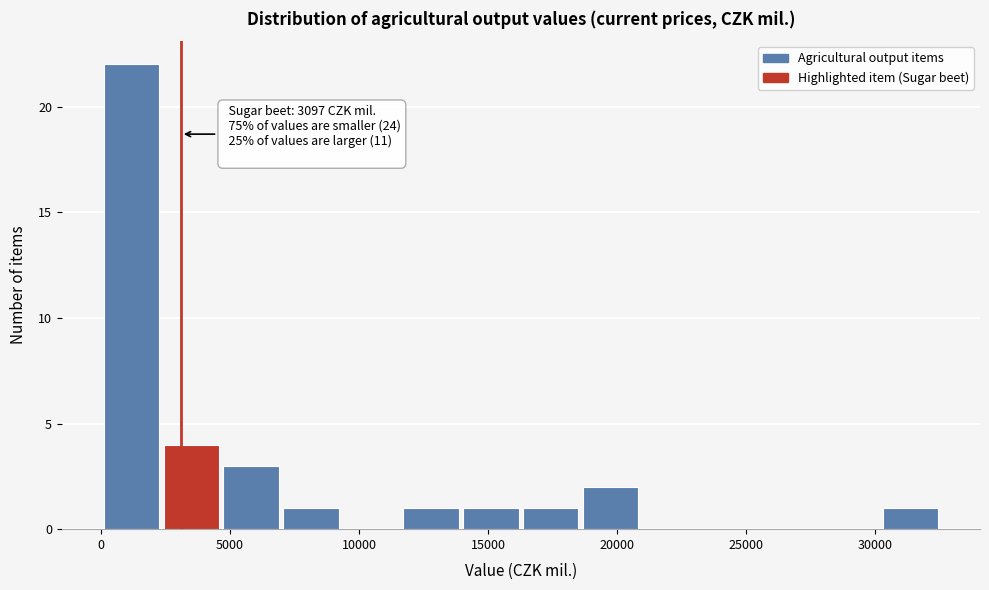

Which range on the x-axis has the tallest bar?

0 to 2500